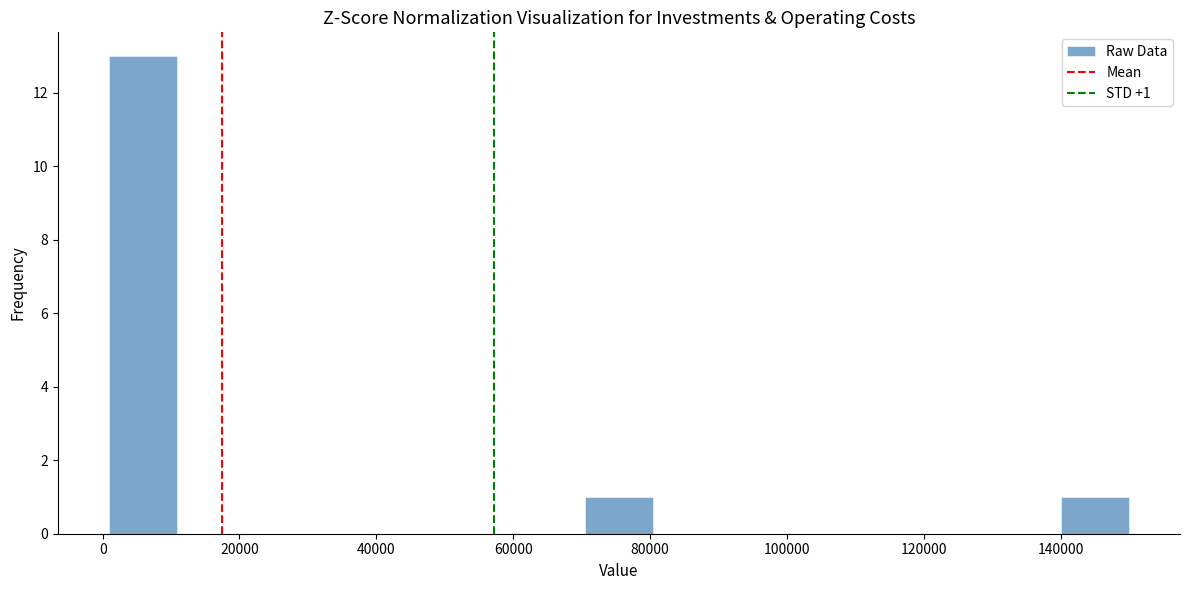

Over which range of the x-axis is the bar tallest?

0 to 10000